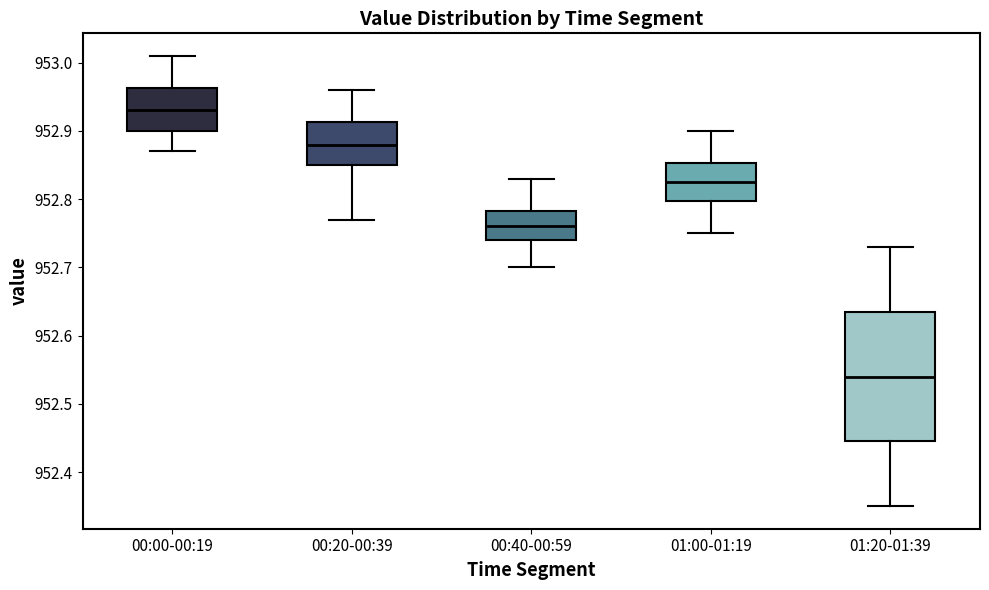

Which box is the tallest, from its lower edge to its upper edge?

01:20-01:39